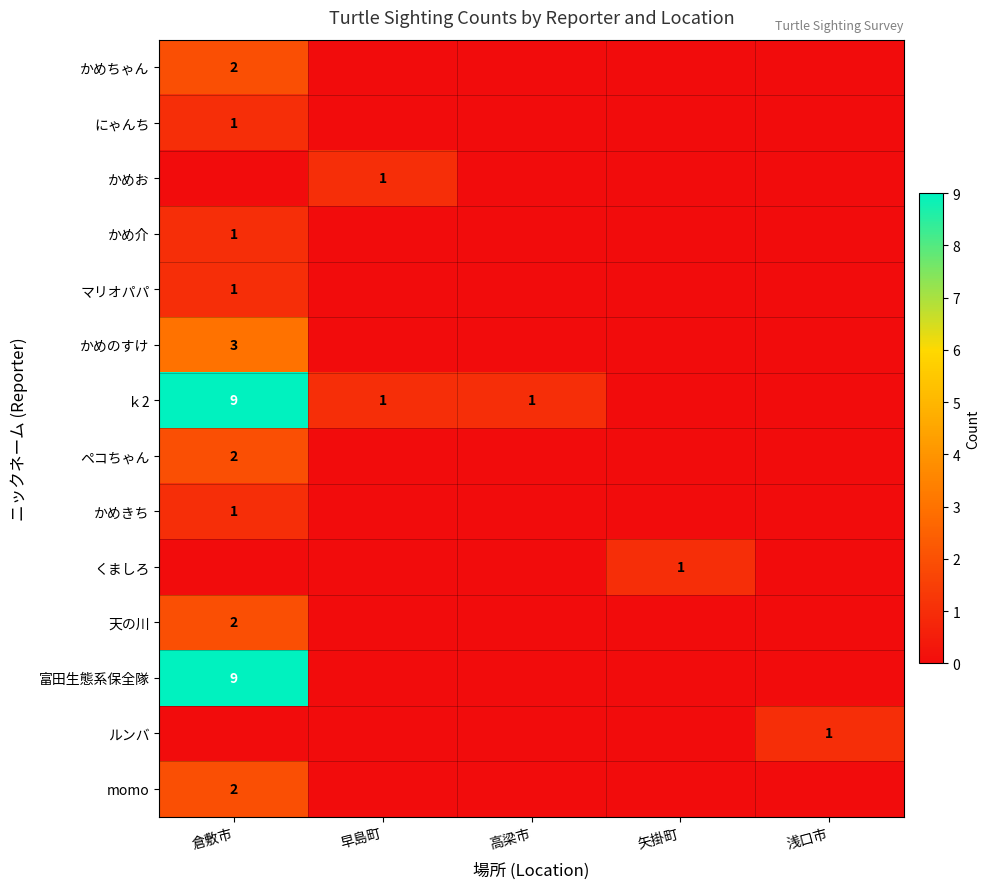

How many positive values does the 天の川 series have?

1